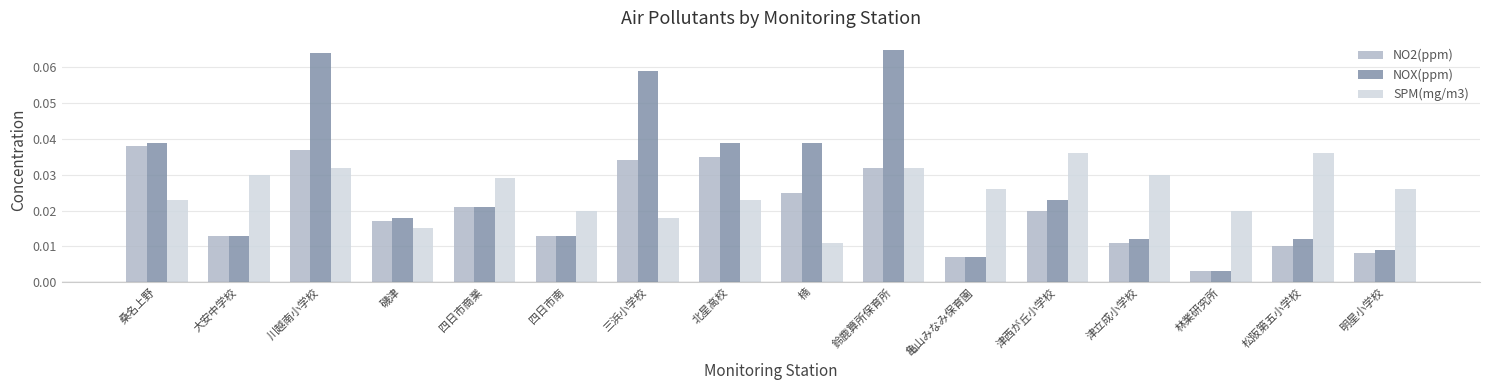

What are all the series names shown in the legend?

NO2(ppm), NOX(ppm), SPM(mg/m3)